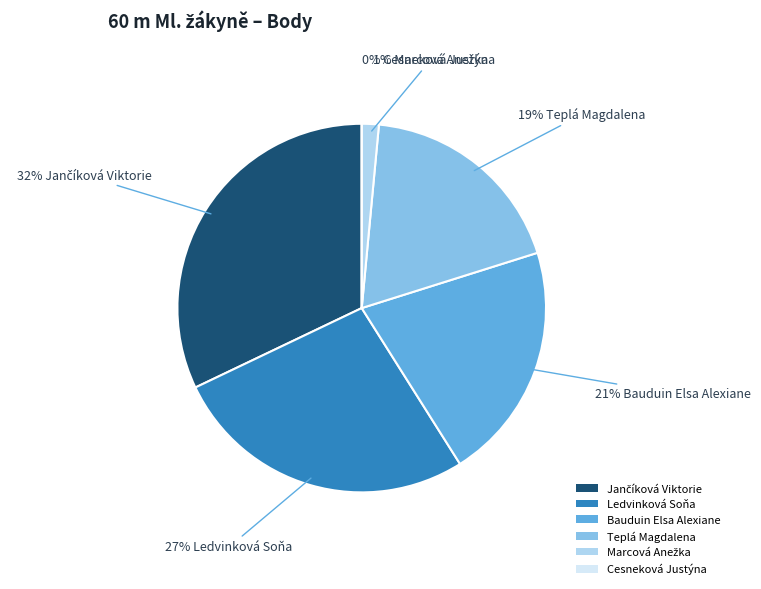

To the nearest percent, what is the average slice percentage?

17%